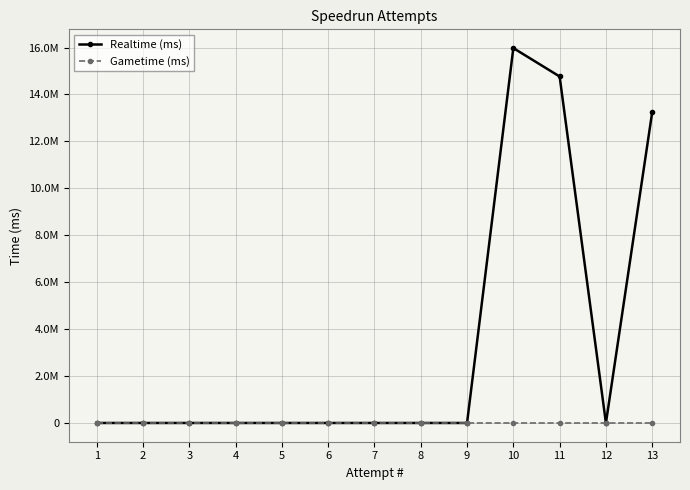

Where is Gametime (ms) nearest to the value 0?

1